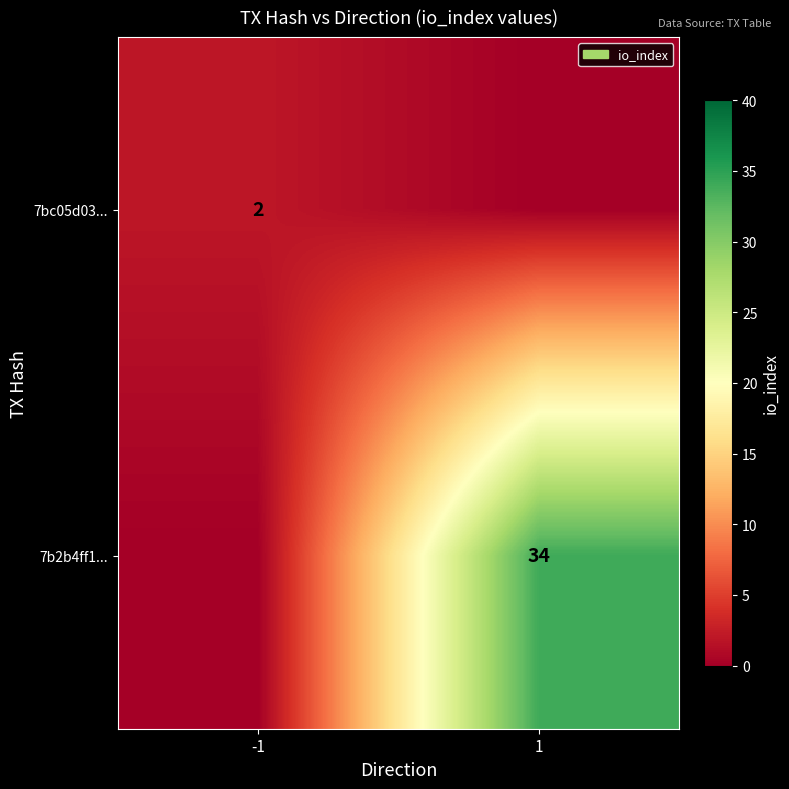

What is the maximum value shown in the chart?

34